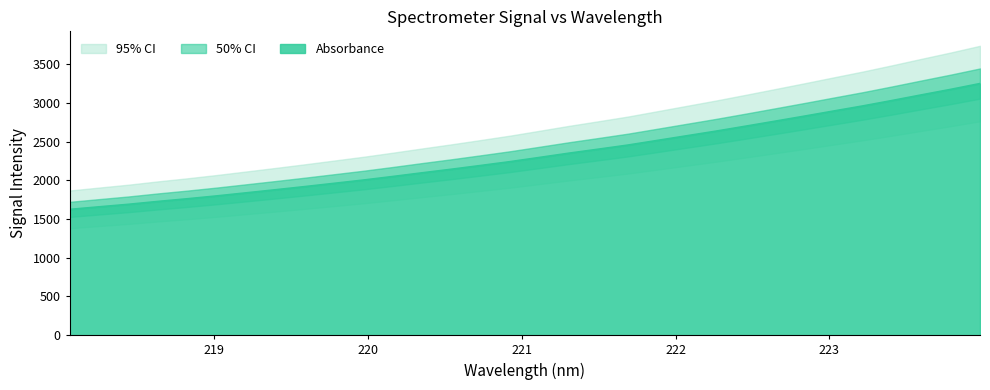

What is the difference between the maximum and minimum values?

1625.6